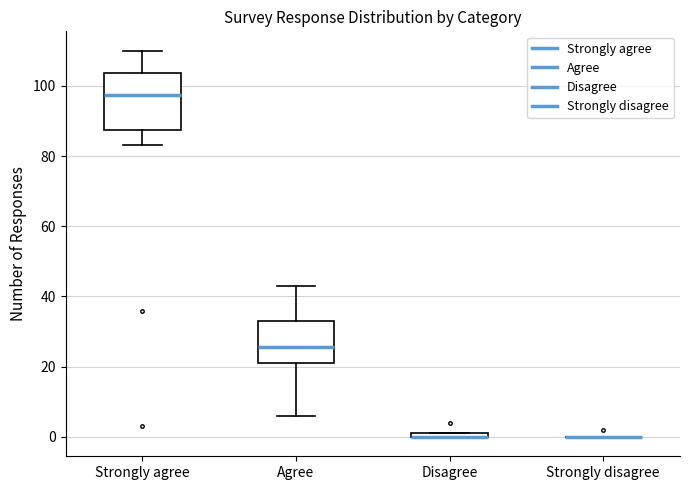

Which box is the tallest, from its lower edge to its upper edge?

Strongly agree